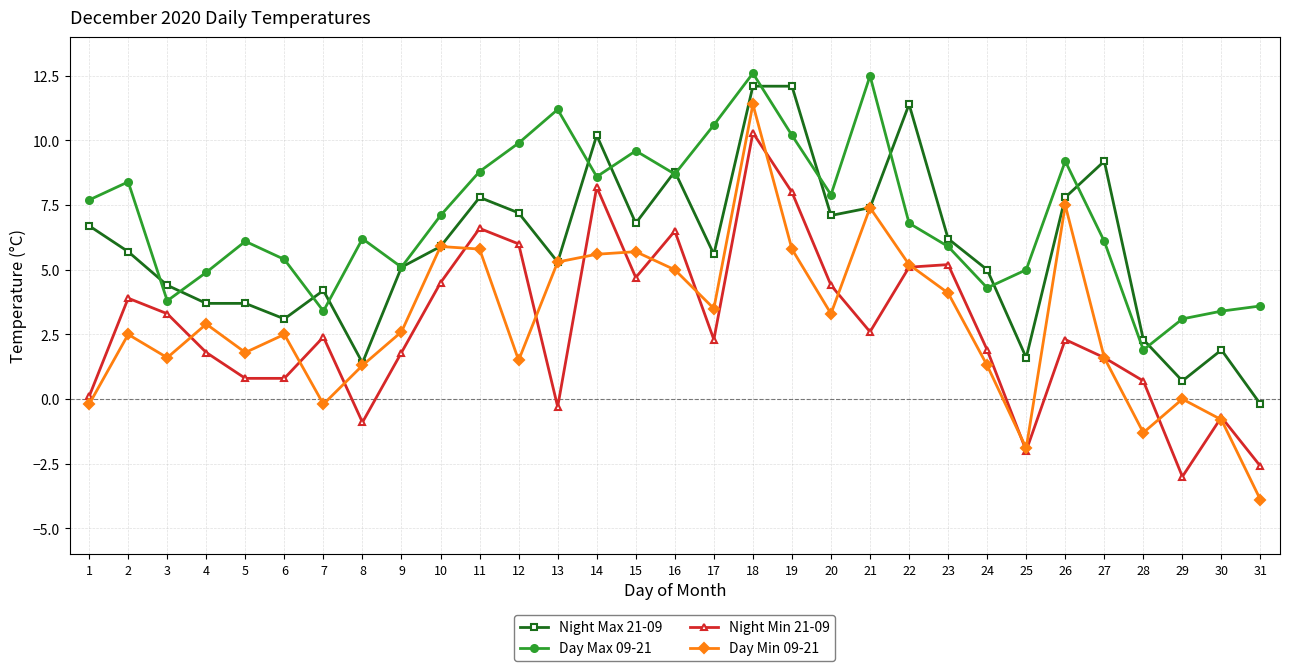

True or false: Day Max 09-21 and Day Min 09-21 cross at least once.

False